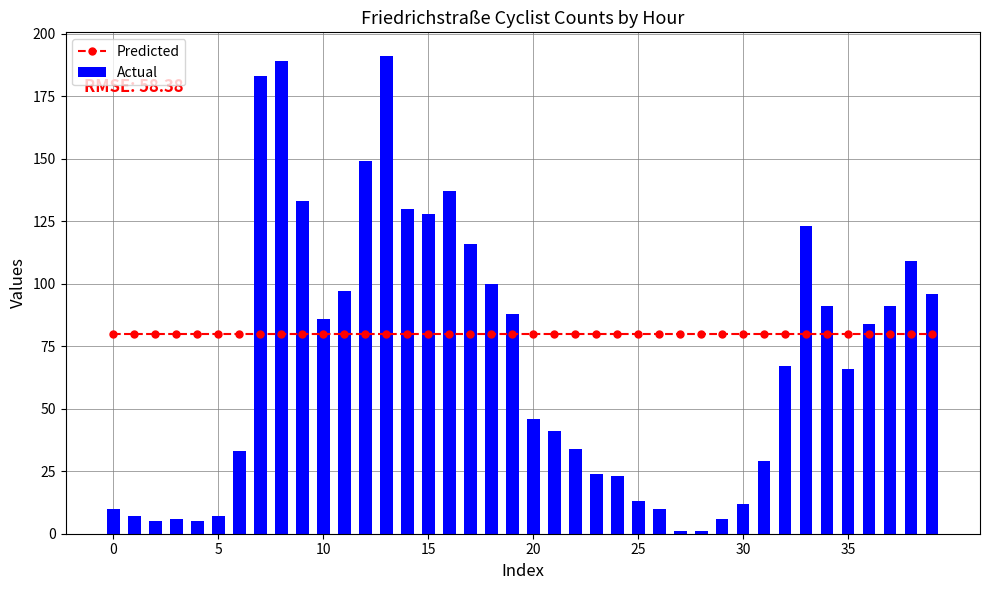

What is the minimum value shown in the chart?

1